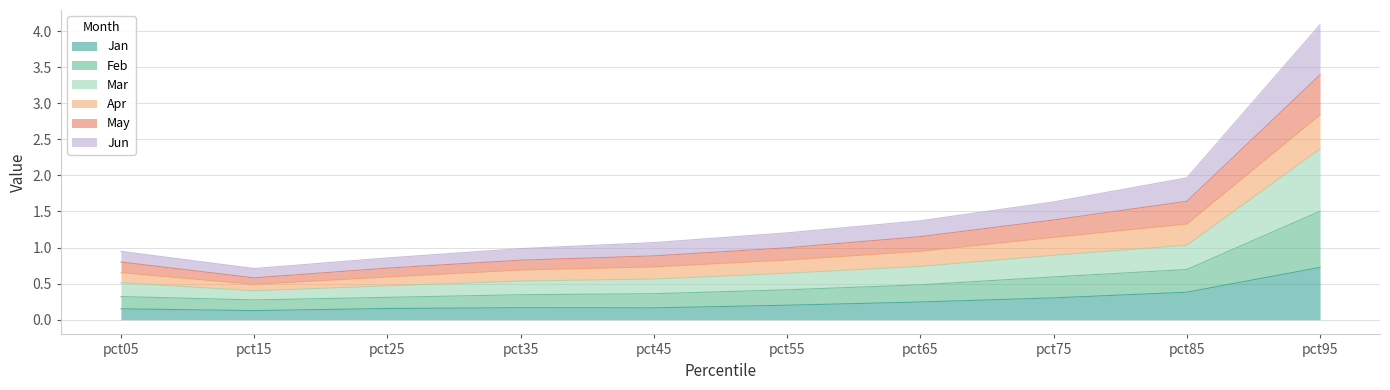

In May, how many points are lower than both neighbors (excluding endpoints)?

1